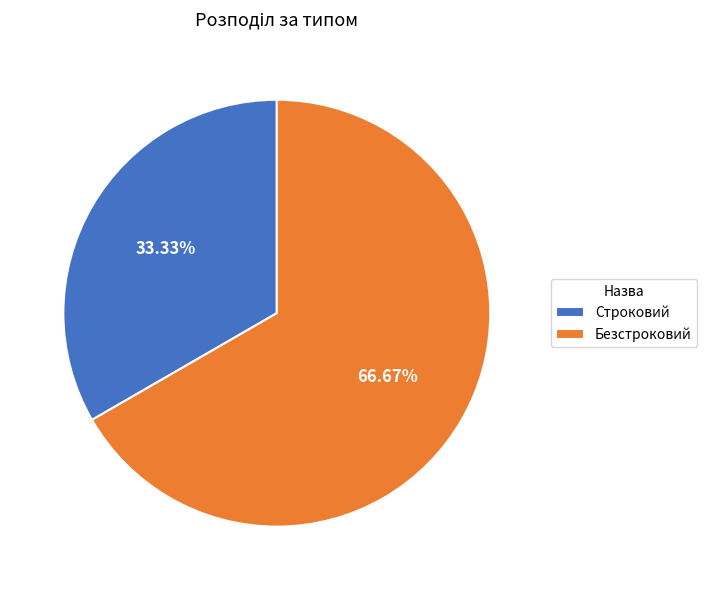

Is there a majority slice in this chart?

Yes